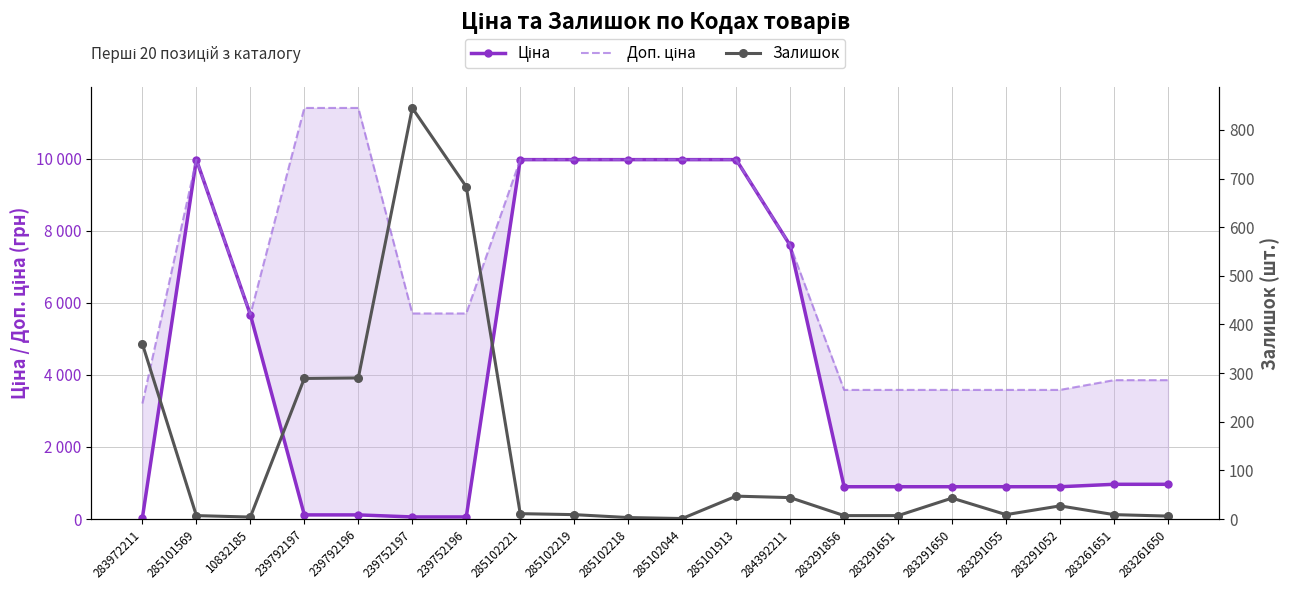

What is the approximate value of Залишок at 283291856?

7.0